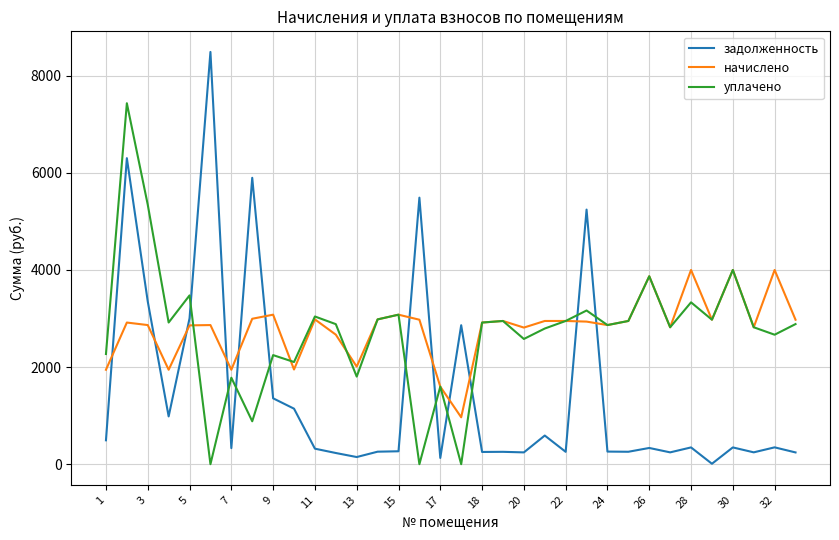

List the series in order of their peak value, highest first.

задолженность, уплачено, начислено